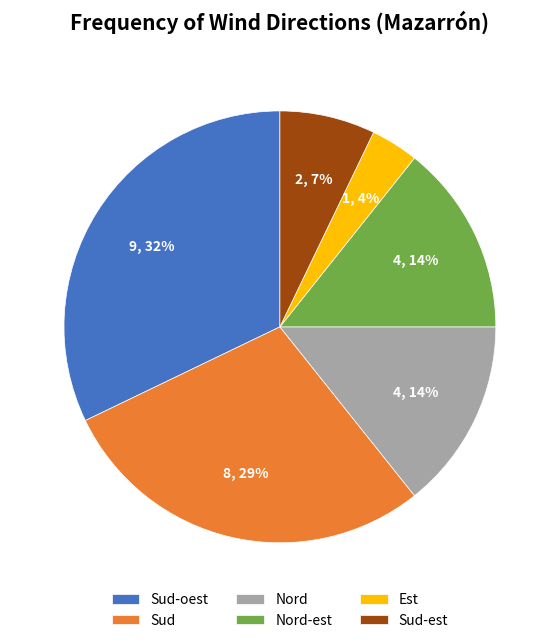

True or false: Nord accounts for 20% of the total.

False